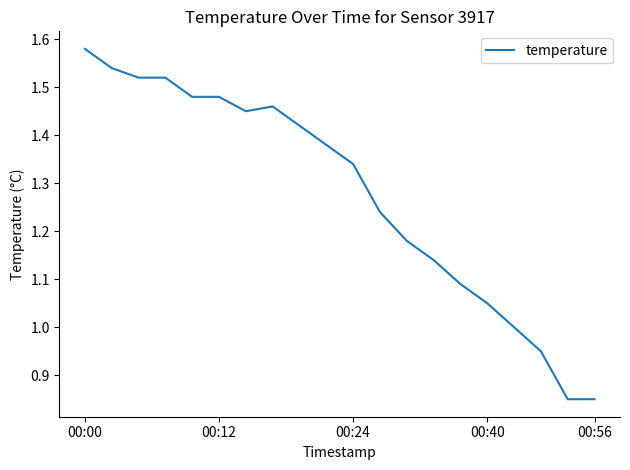

What is the difference between the maximum and minimum values?

0.7